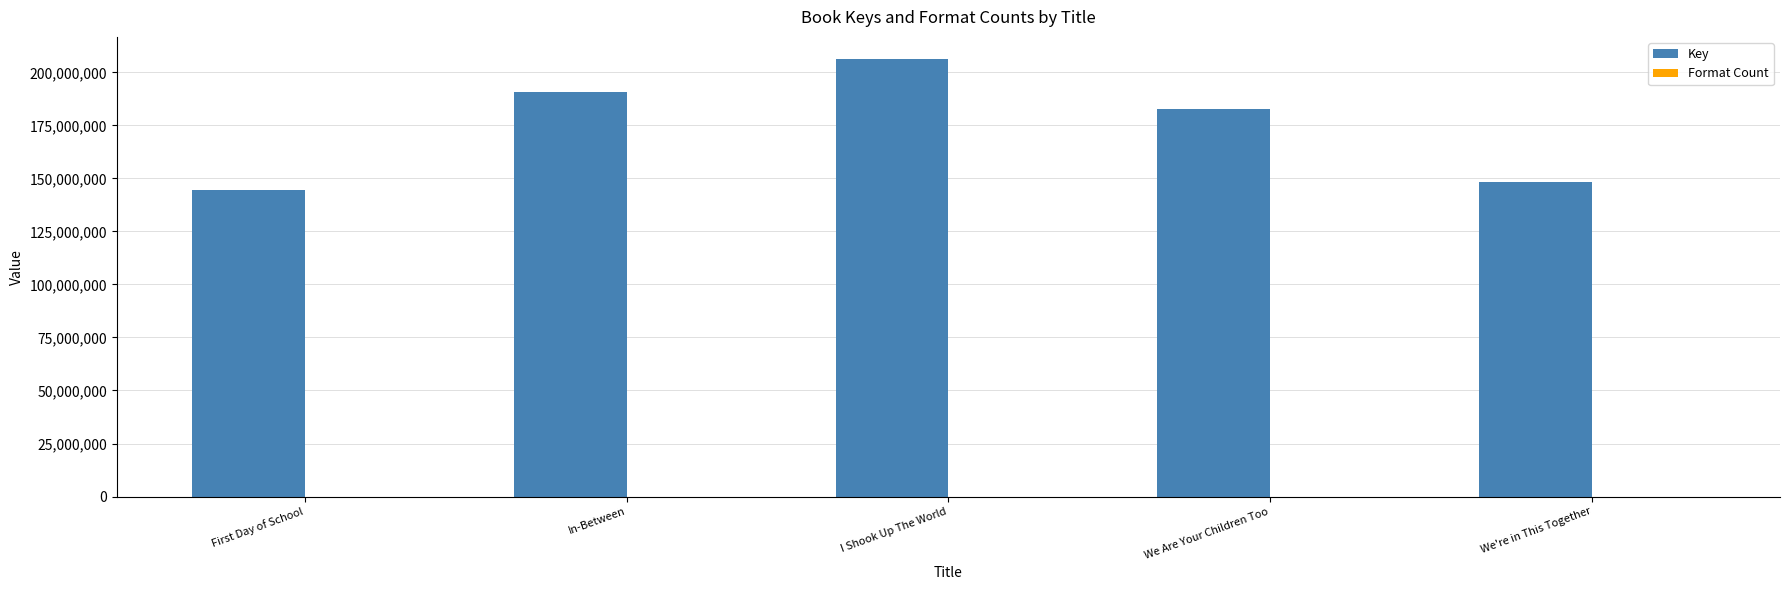

At which category is the sum across all series the highest?

I Shook Up The World